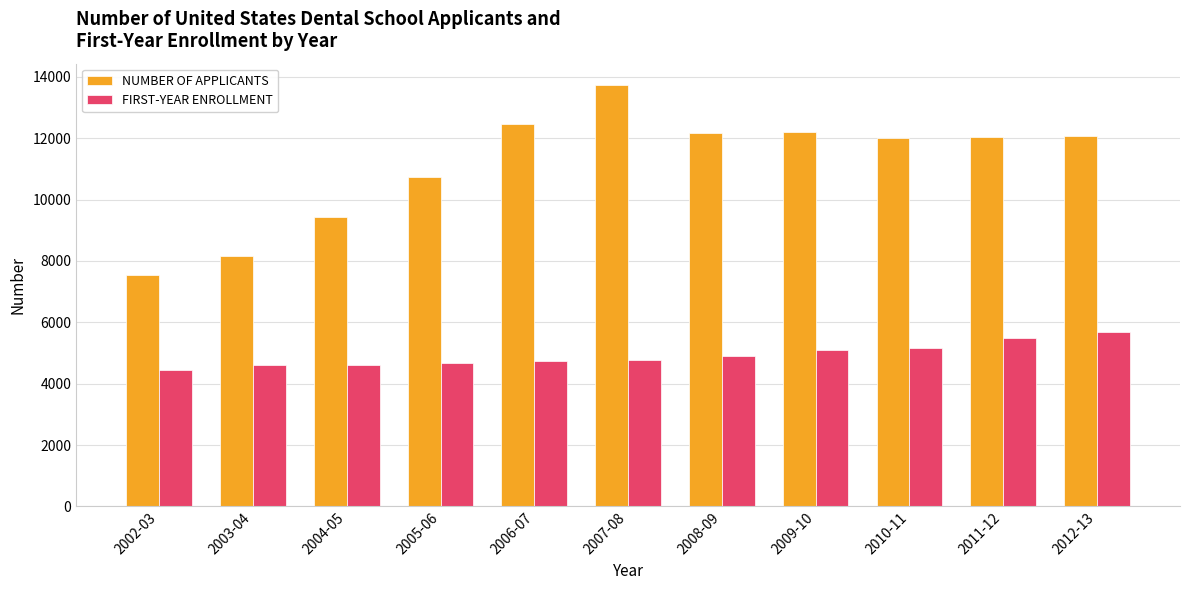

List the series in order of their overall mean, highest first.

NUMBER OF APPLICANTS, FIRST-YEAR ENROLLMENT